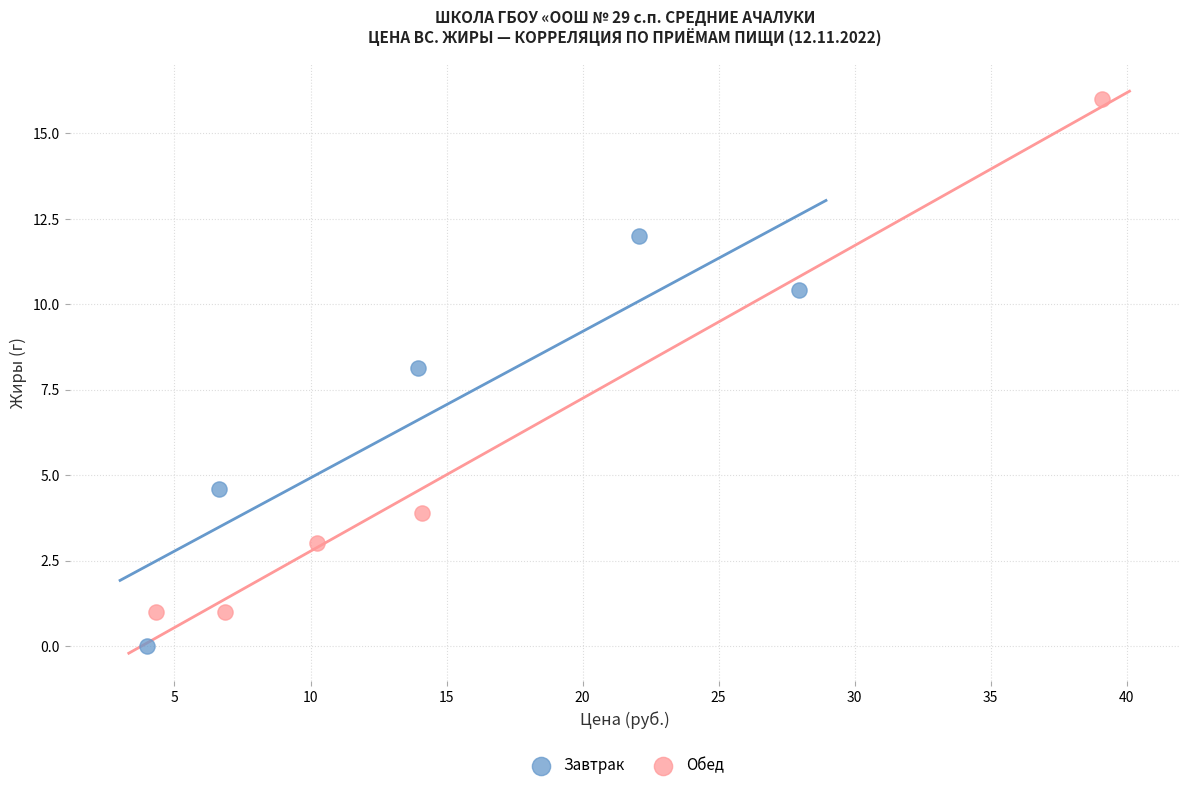

Which series contains the highest Y value?

Обед